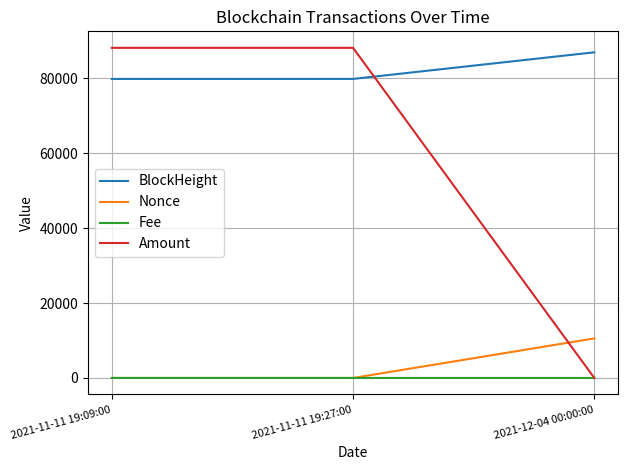

At which label does Nonce reach its peak?

2021-12-04 00:00:00